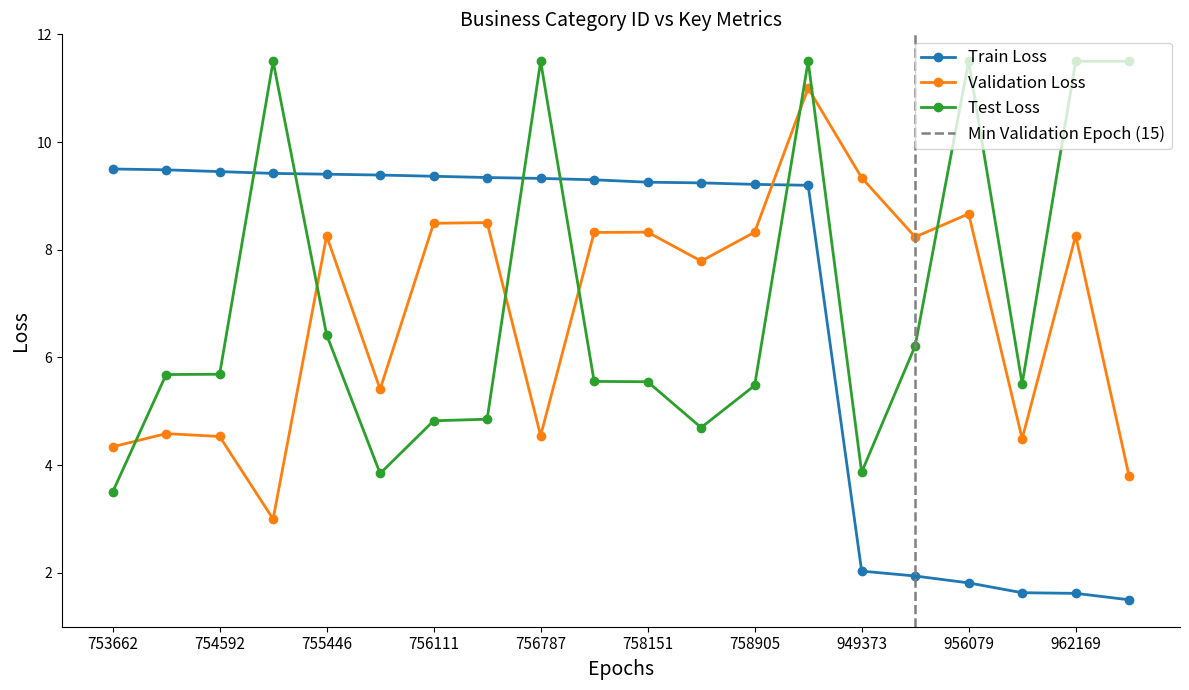

How many data points in Train Loss are above 9?

14